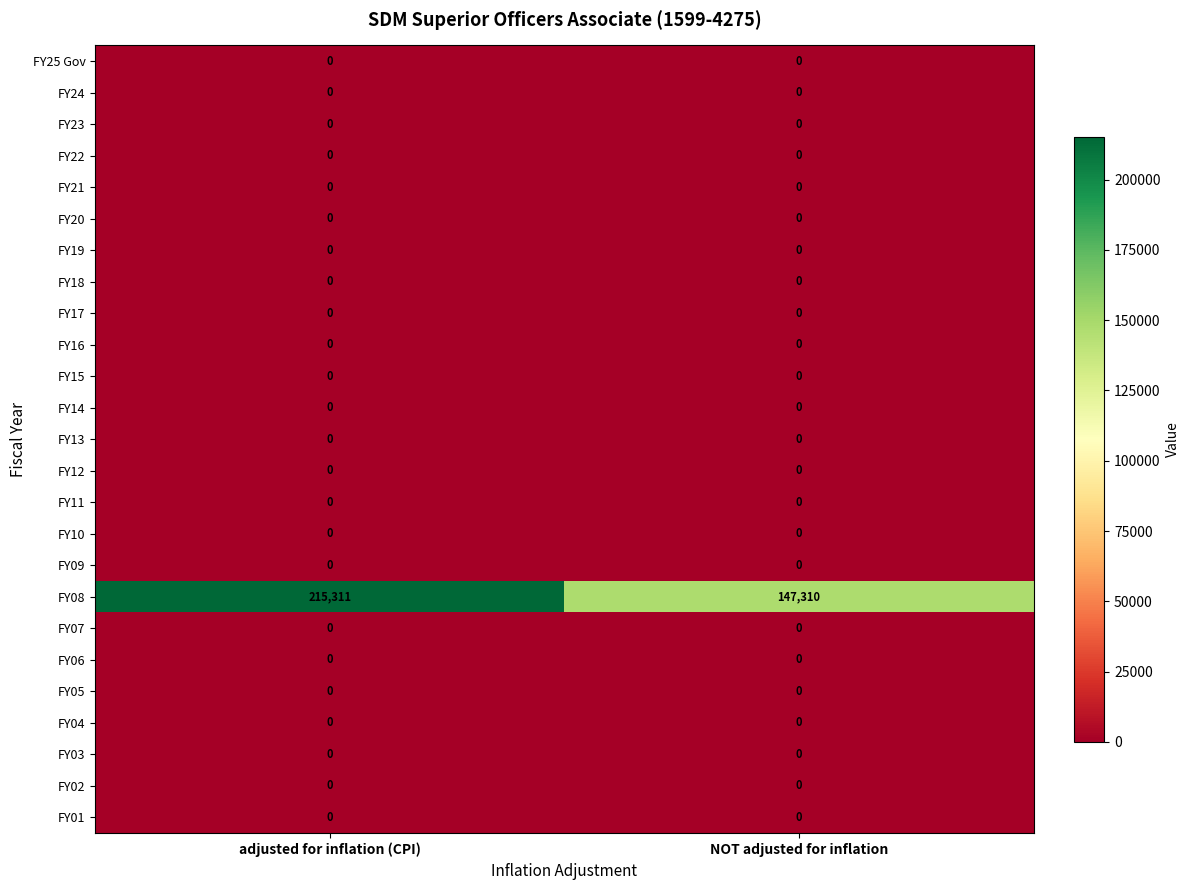

Count the number of categories in the chart.

2